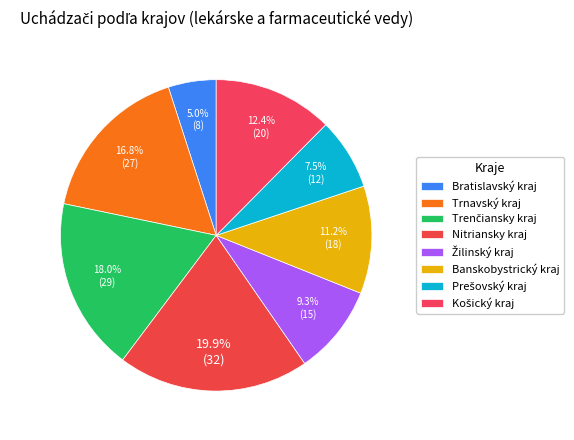

How many slices are in this pie chart?

8